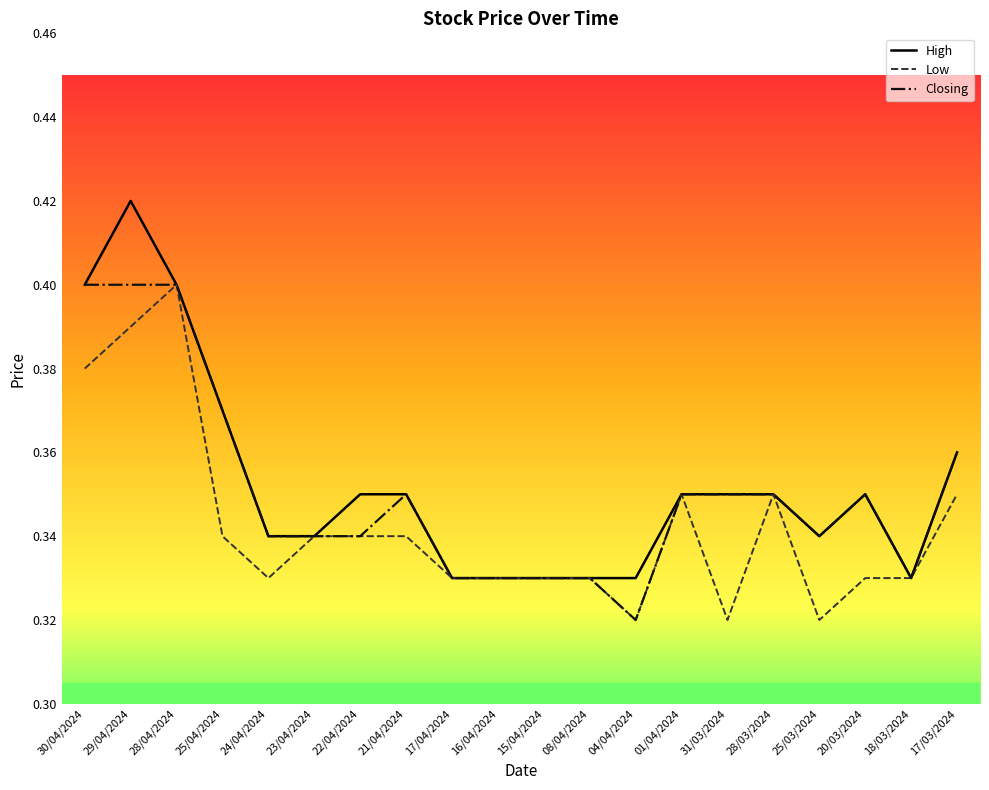

Between 04/04/2024 and 20/03/2024, which series saw the biggest shift?

Closing